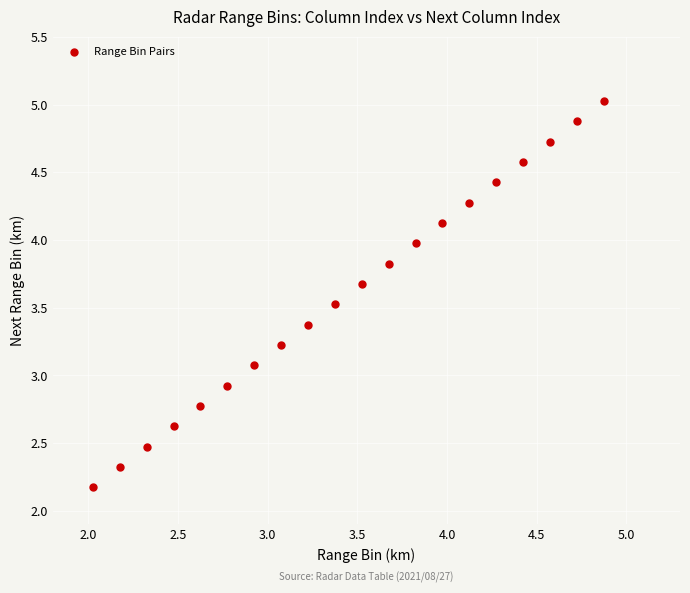

What is the range of X values (max minus min)?

2.9